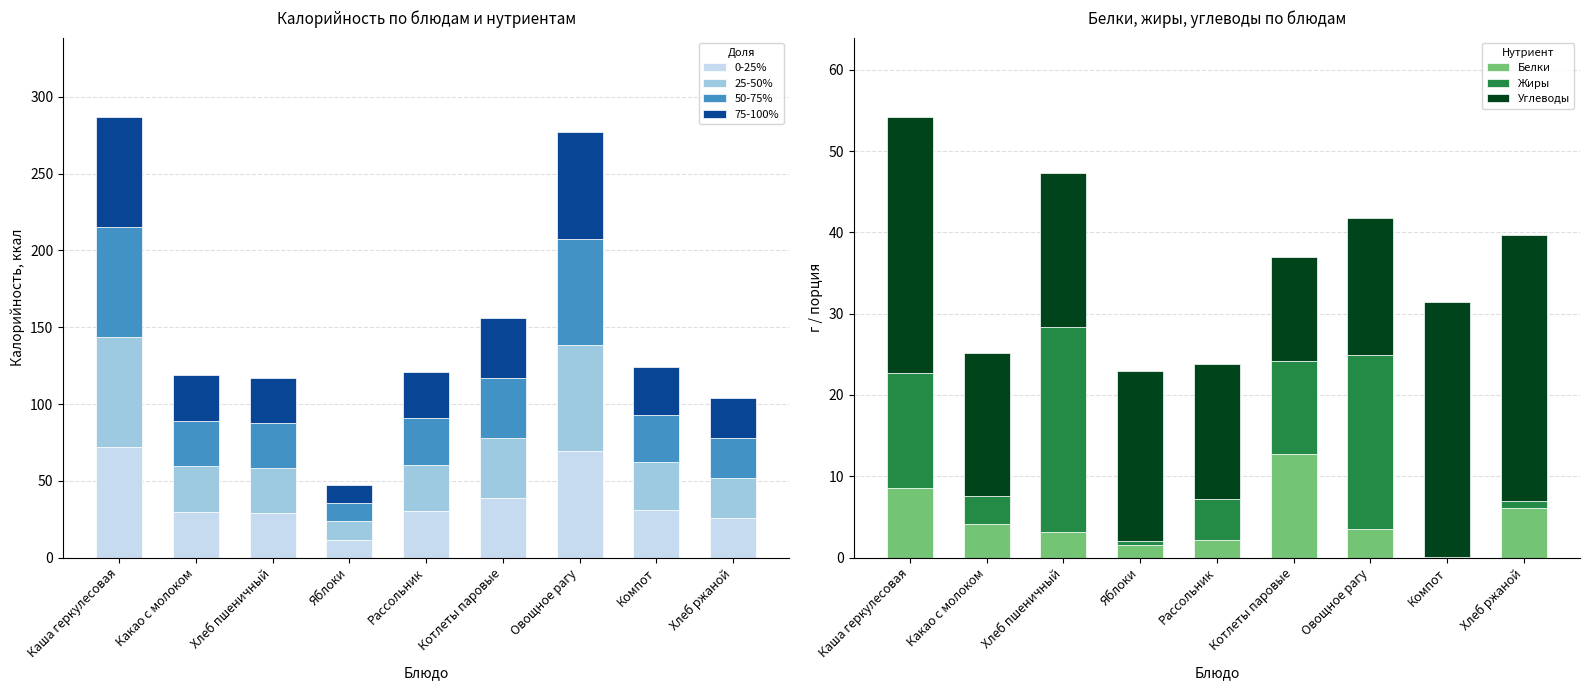

Where does the Белки series first go above 3?

Каша геркулесовая